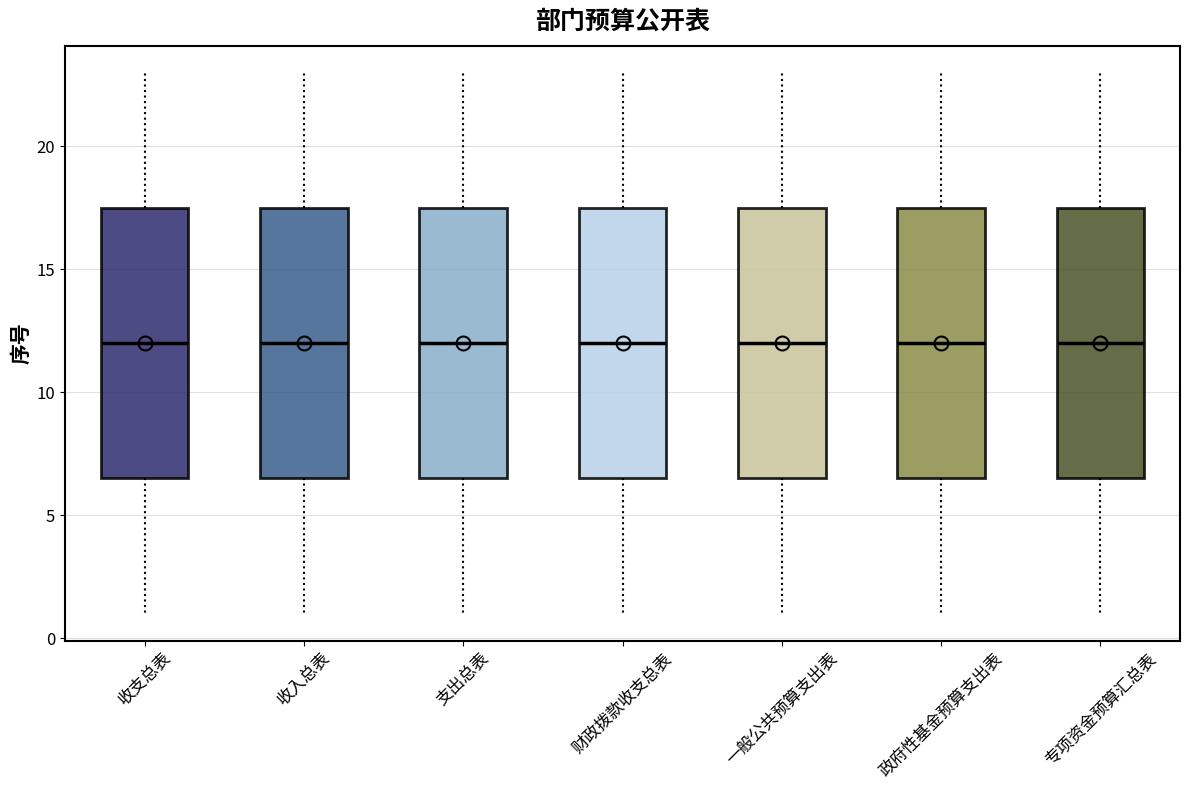

Reading left to right, read every box against the y-axis: the position of its median line, the range the box covers, and the ends of its whiskers. The values are not printed on the chart, so give them approximately, as read against the axis.

收支总表: median 12.0, box 6.5 to 17.5, whiskers 1.0 to 23.0
收入总表: median 12.0, box 6.5 to 17.5, whiskers 1.0 to 23.0
支出总表: median 12.0, box 6.5 to 17.5, whiskers 1.0 to 23.0
财政拨款收支总表: median 12.0, box 6.5 to 17.5, whiskers 1.0 to 23.0
一般公共预算支出表: median 12.0, box 6.5 to 17.5, whiskers 1.0 to 23.0
政府性基金预算支出表: median 12.0, box 6.5 to 17.5, whiskers 1.0 to 23.0
专项资金预算汇总表: median 12.0, box 6.5 to 17.5, whiskers 1.0 to 23.0